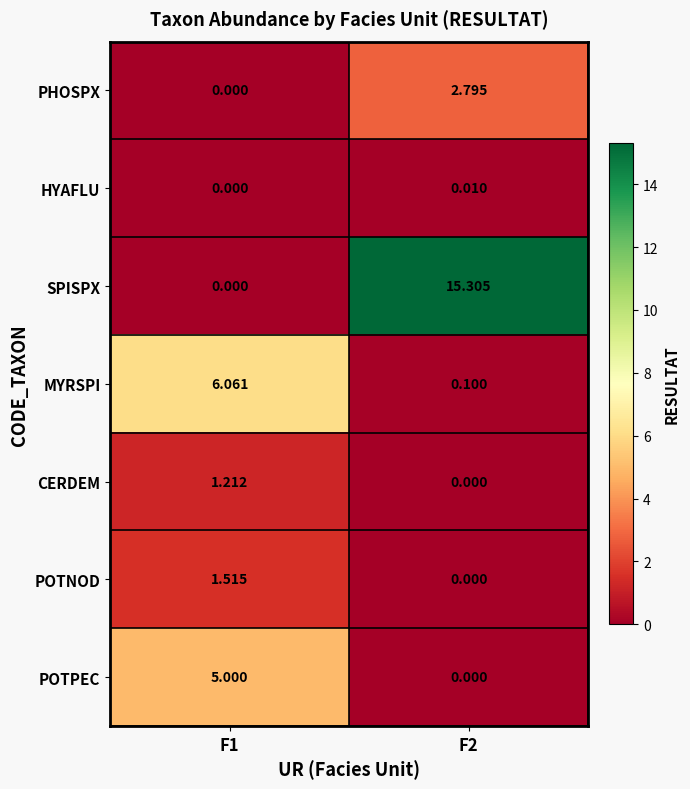

Which series has the largest range (max minus min)?

SPISPX